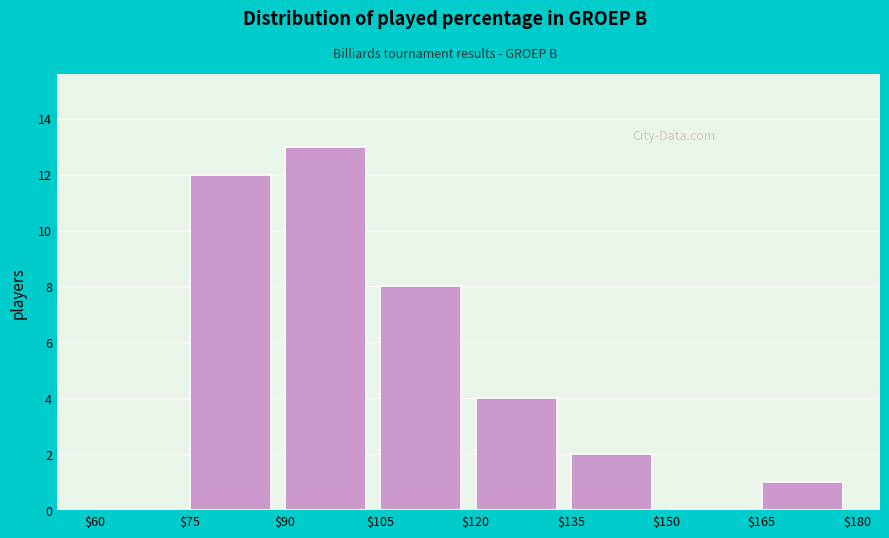

Reading left to right, transcribe this chart: for each bar, give the range it covers on the x-axis and its height. The values are not printed on the chart, so give them approximately, as read against the axis.

$60 to $75: 0
$75 to $90: 12
$90 to $105: 13
$105 to $120: 8
$120 to $135: 4
$135 to $150: 2
$150 to $165: 0
$165 to $180: 1